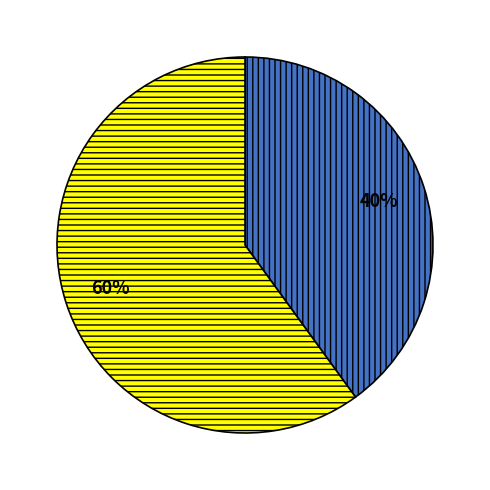

Does any single category account for the majority?

Yes